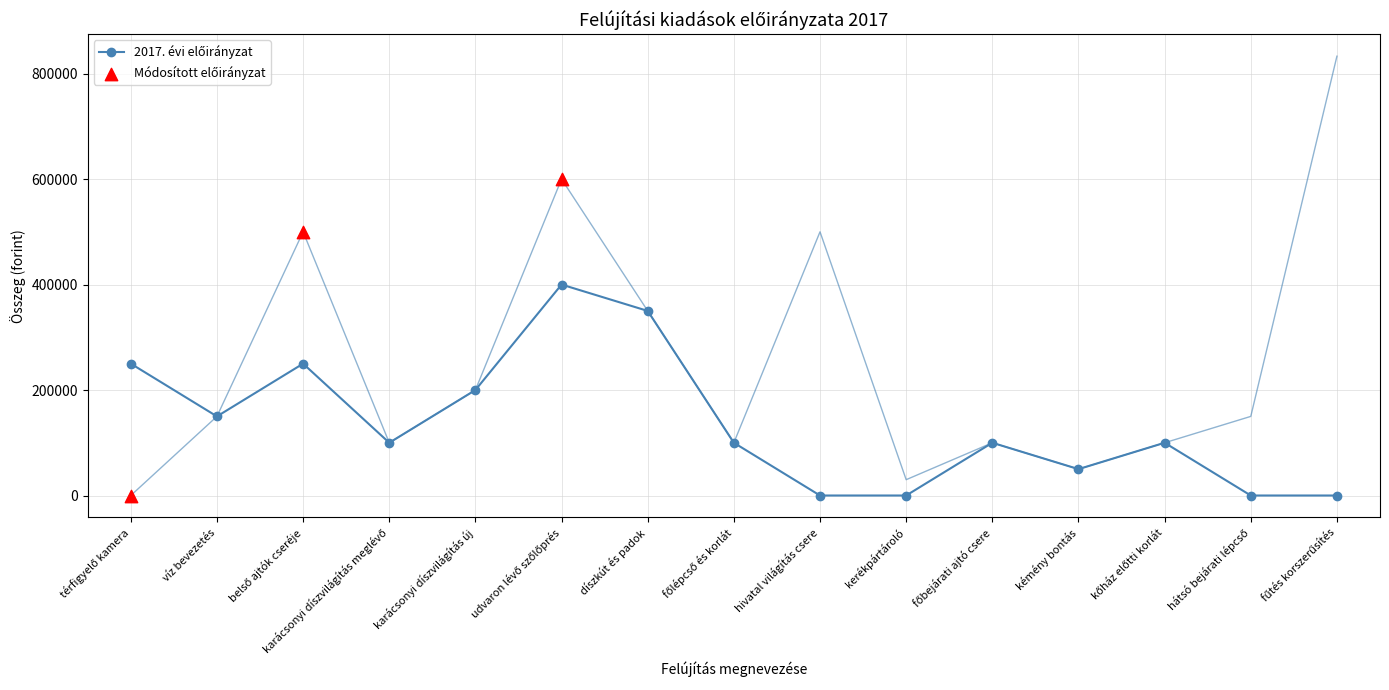

Which series has the largest Y range (max minus min)?

2017. évi módosított előirányzat